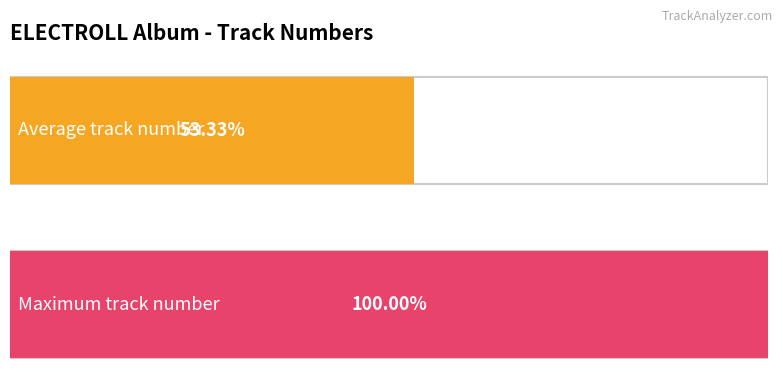

The chart shows a value of 3 at 八王子P. True or false?

False